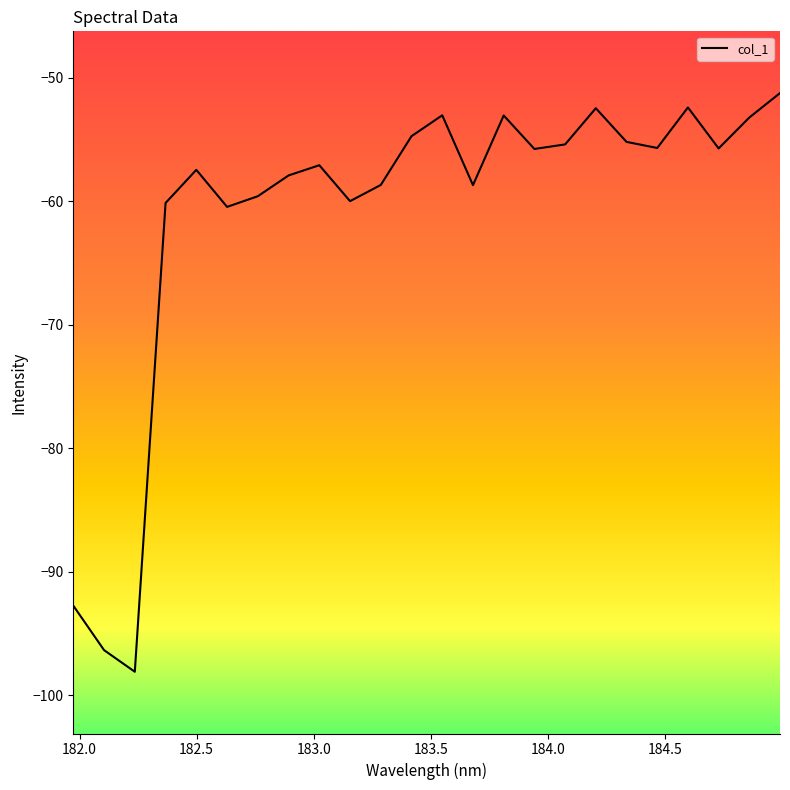

What is the greatest value displayed?

-51.2